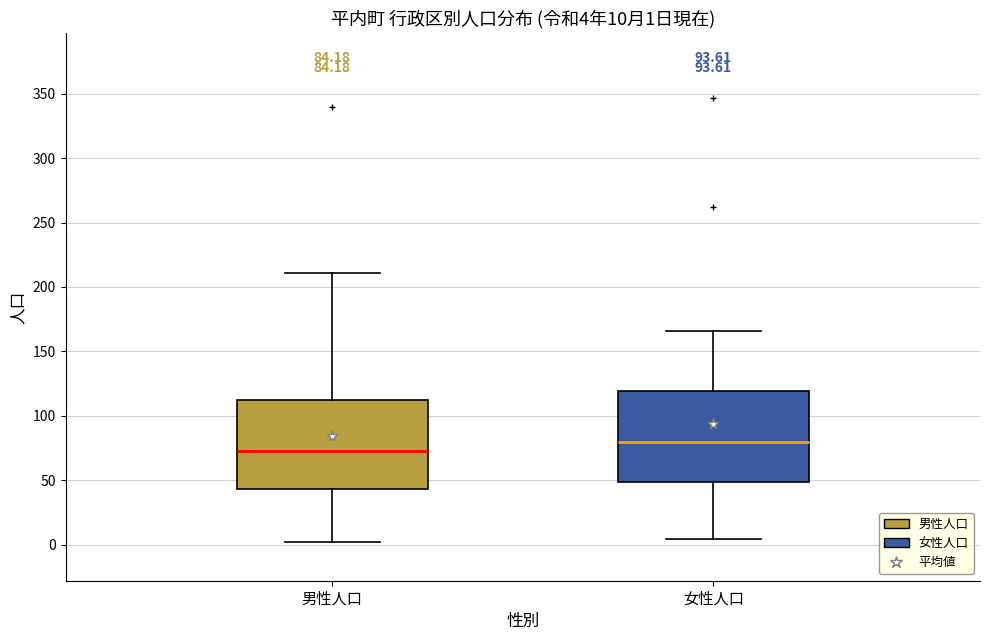

Which box's median line is the highest?

女性人口